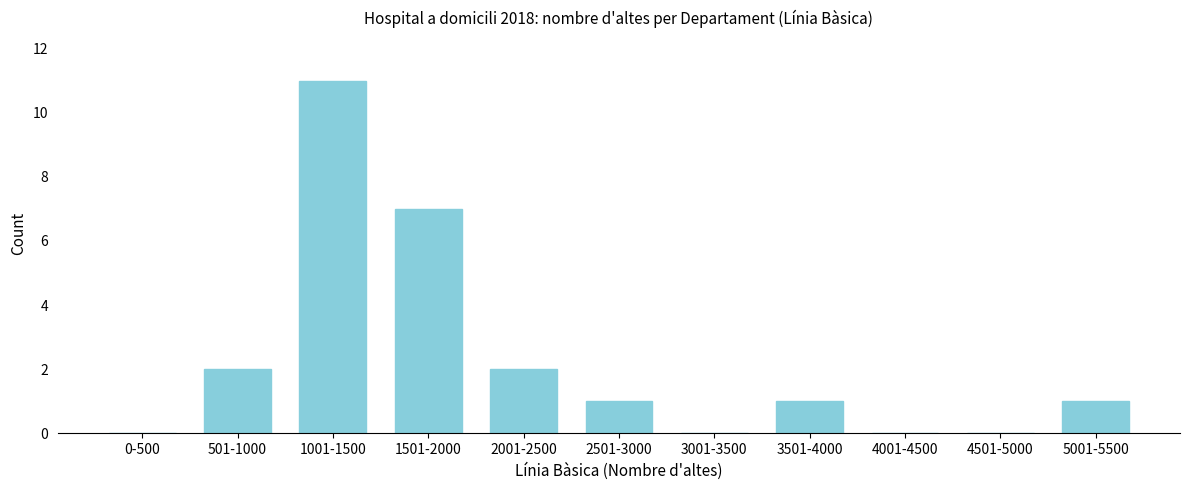

Reading left to right, list all the values displayed in this chart.

0-500=0	501-1000=2	1001-1500=11	1501-2000=7	2001-2500=2	2501-3000=1	3001-3500=0	3501-4000=1	4001-4500=0	4501-5000=0	5001-5500=1